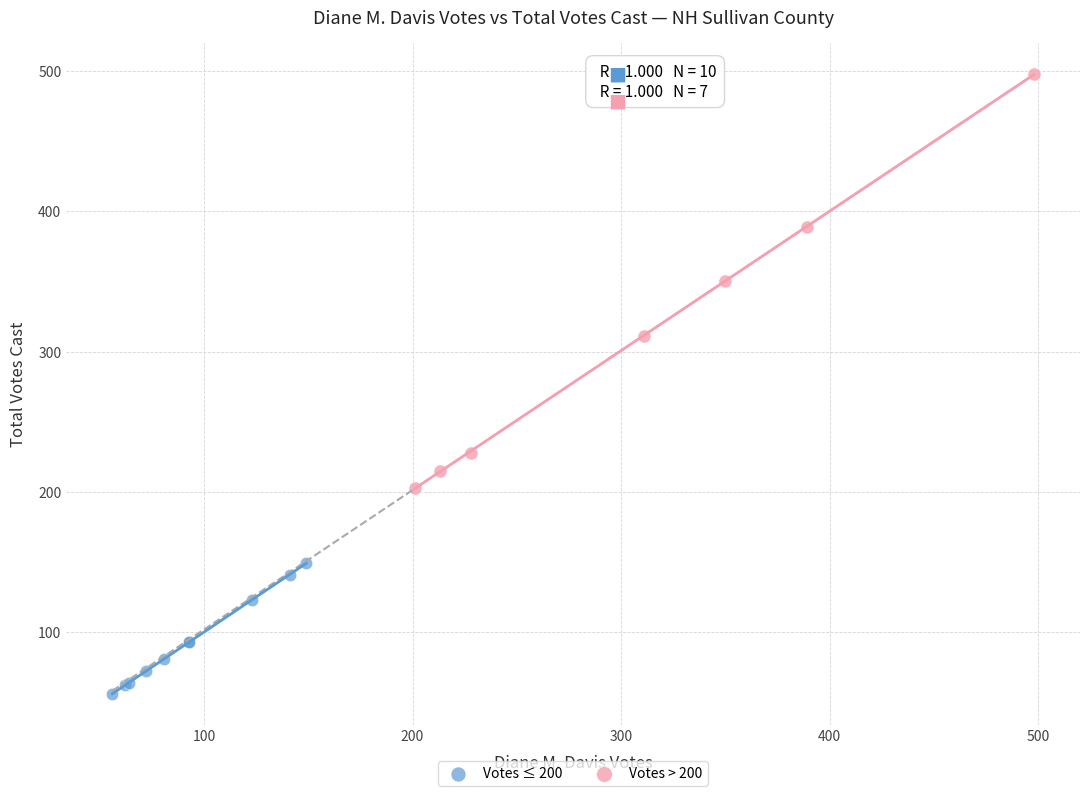

What are all the series names shown in the legend?

Votes ≤ 200, Votes > 200